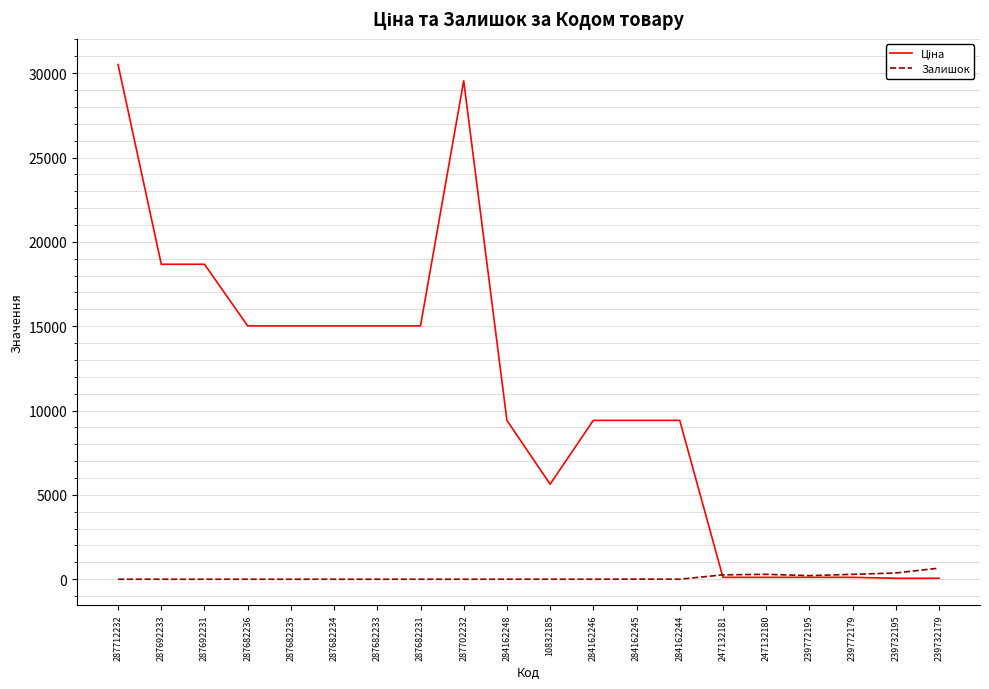

What is the highest value of the Залишок series?

658.0